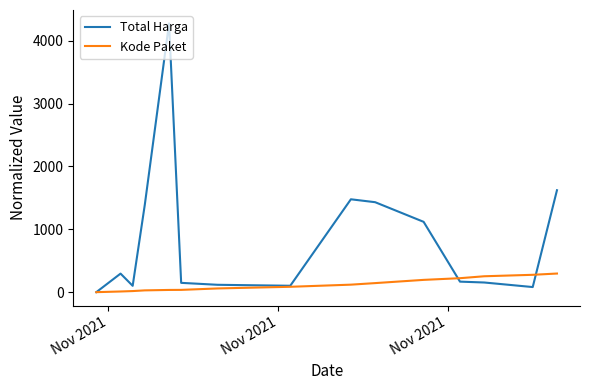

Which series ends up on top after the final intersection of Kode Paket and Total Harga?

Total Harga